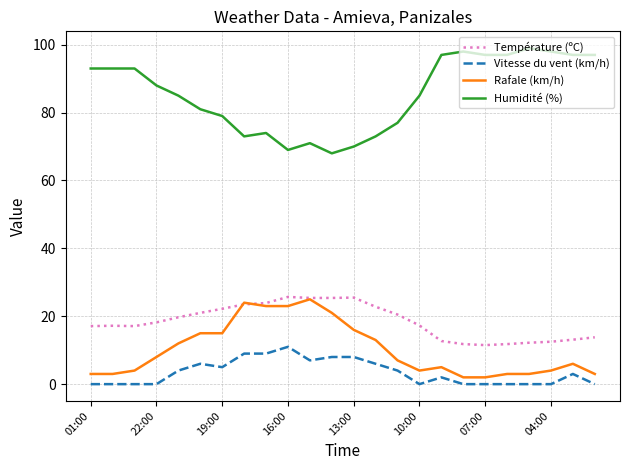

True or false: Température (ºC) and Vitesse du vent (km/h) intersect in this chart.

False